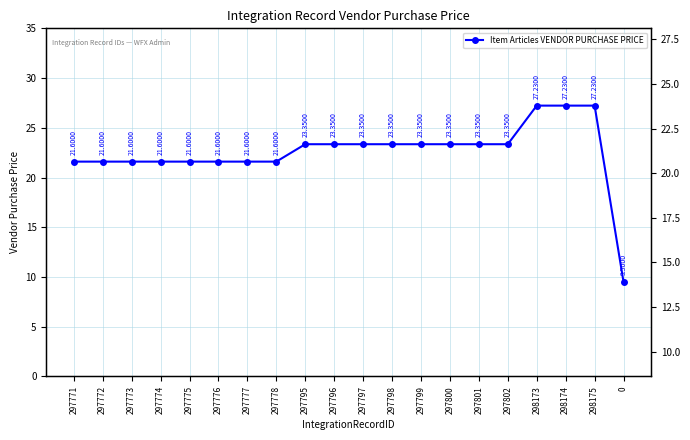

Is it true that the value at 298174 is 27.2?

True